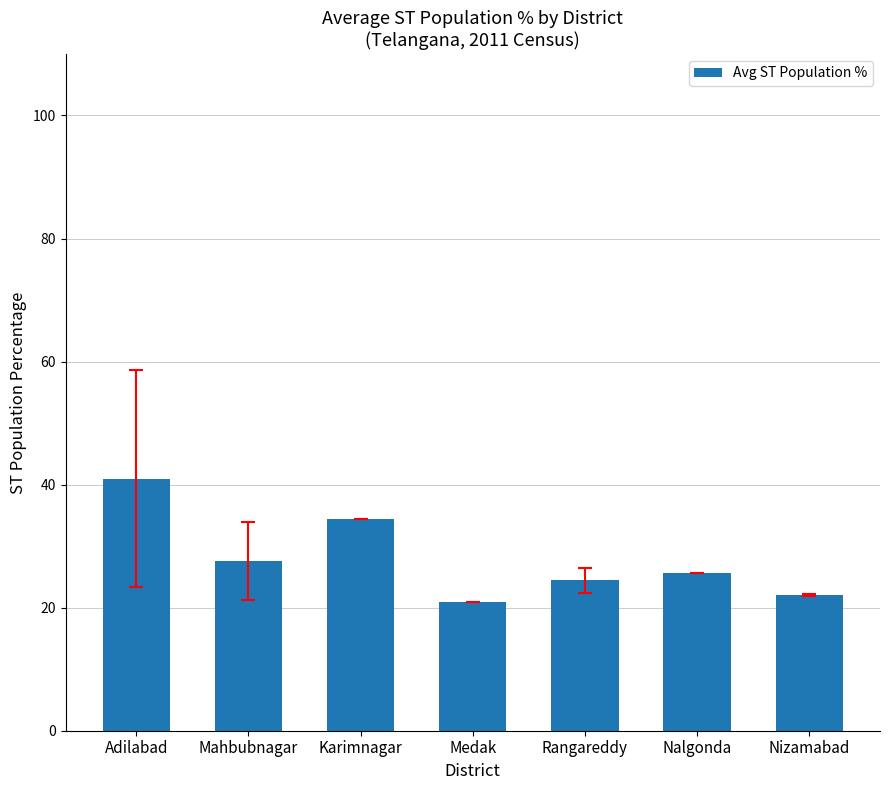

At which category does the chart reach its peak across all series?

Adilabad